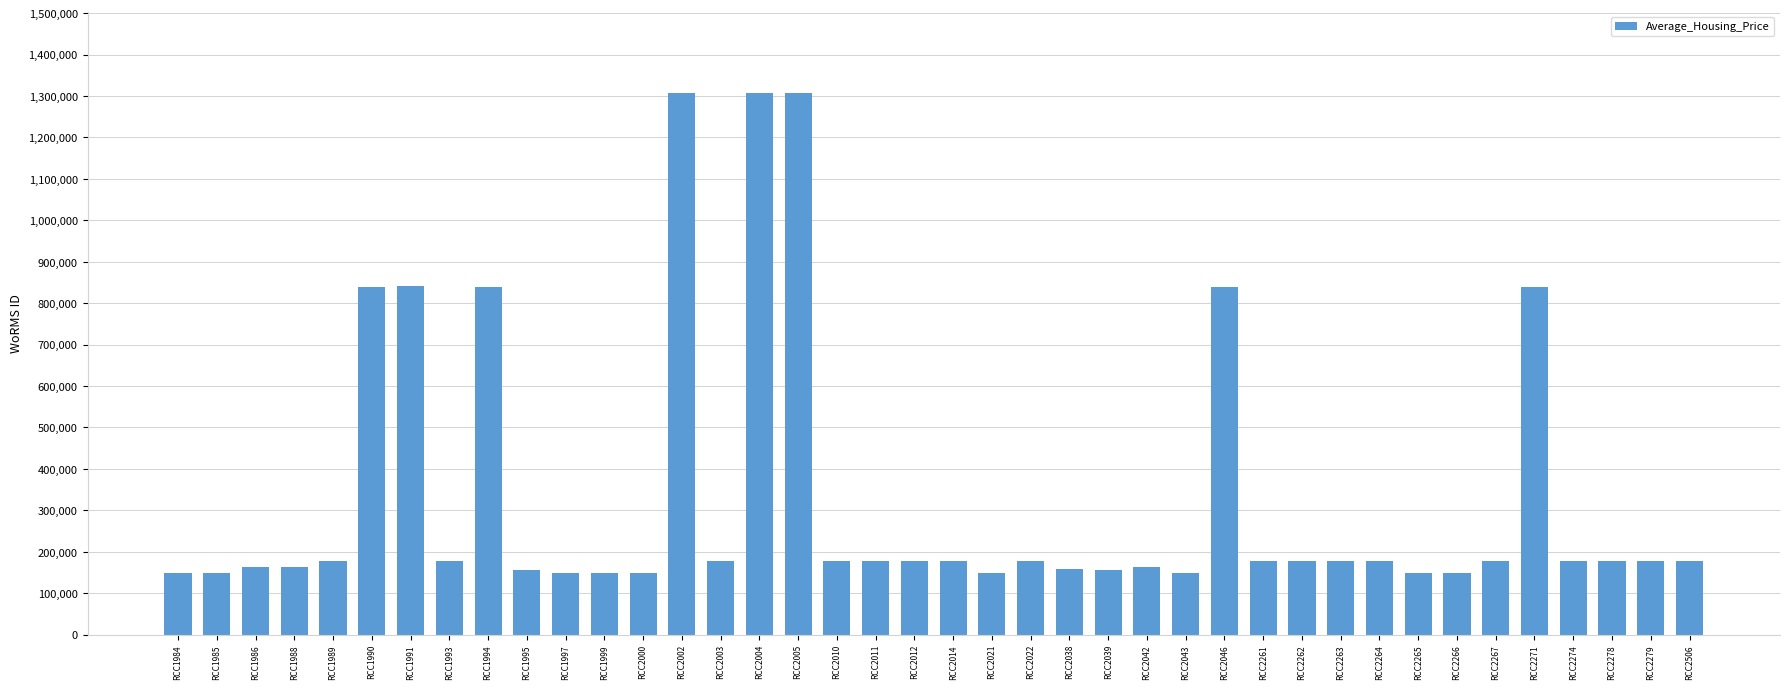

What is the ratio of the value at RCC2011 to the value at RCC2038?

1.1